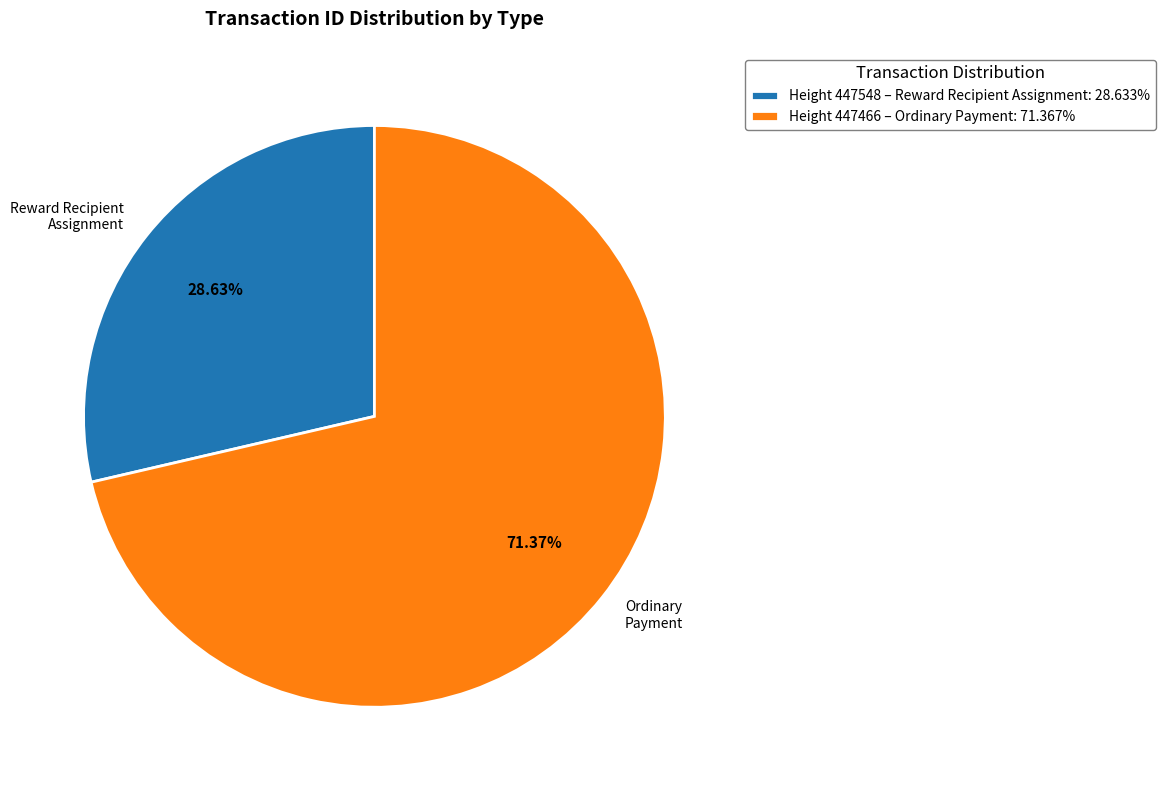

How much of the chart is everything except Ordinary Payment (447466)?

28.6%